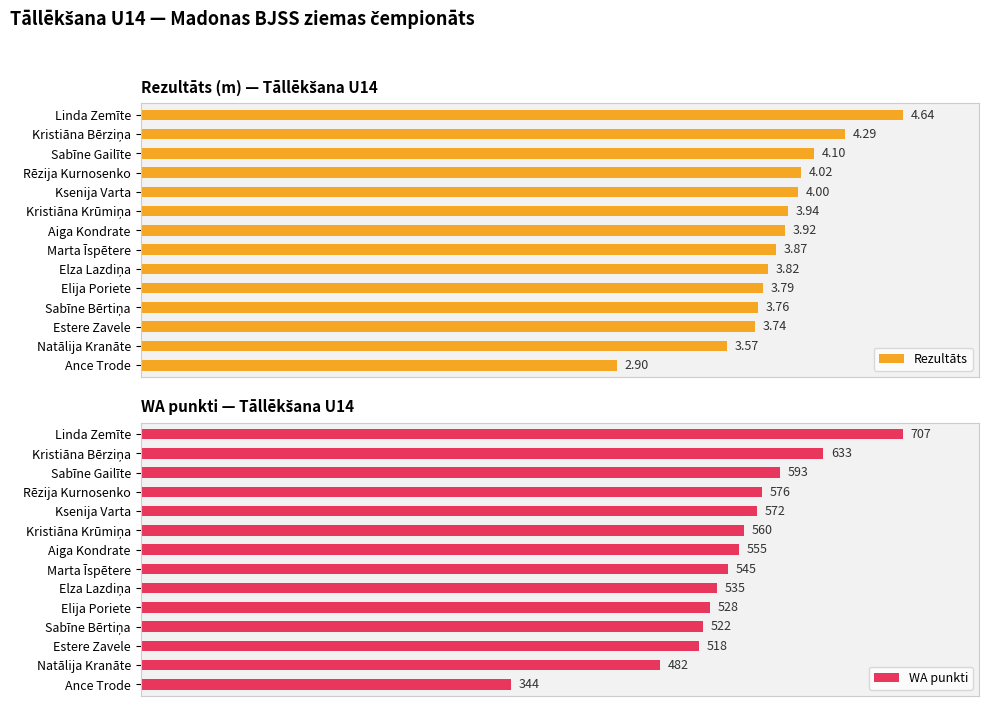

Which series has the largest total across all categories?

Rezultāts